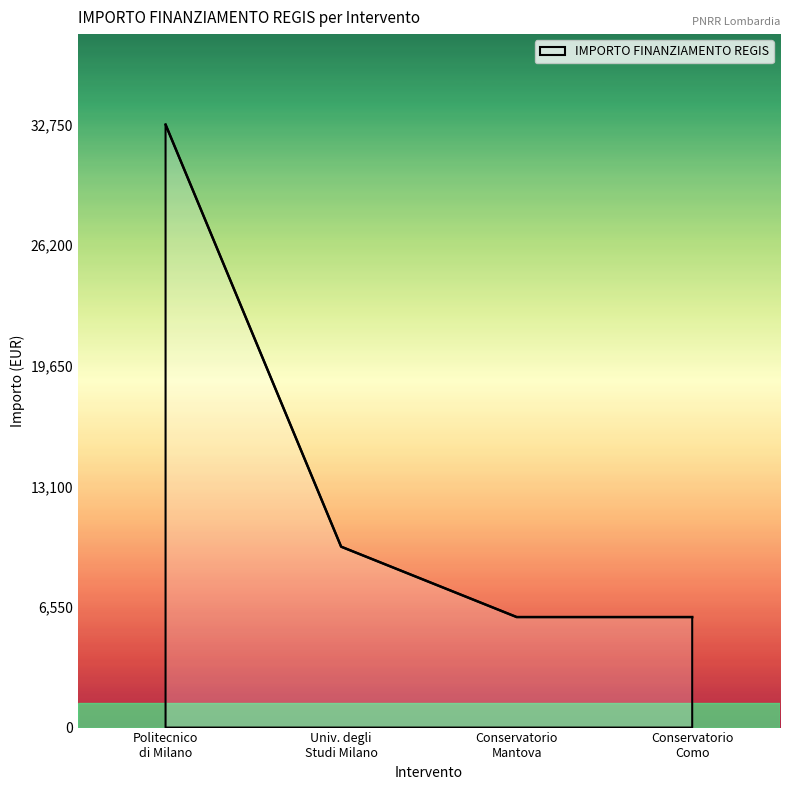

Where is the data nearest to the value 19376?

Univ. degli
Studi Milano